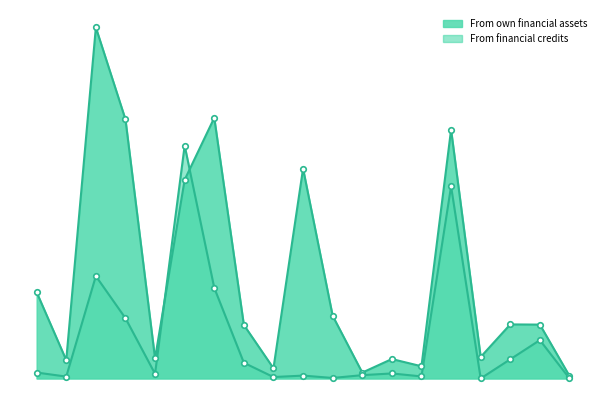

What is the value of the From financial credits point at the 18th from the left?

18117